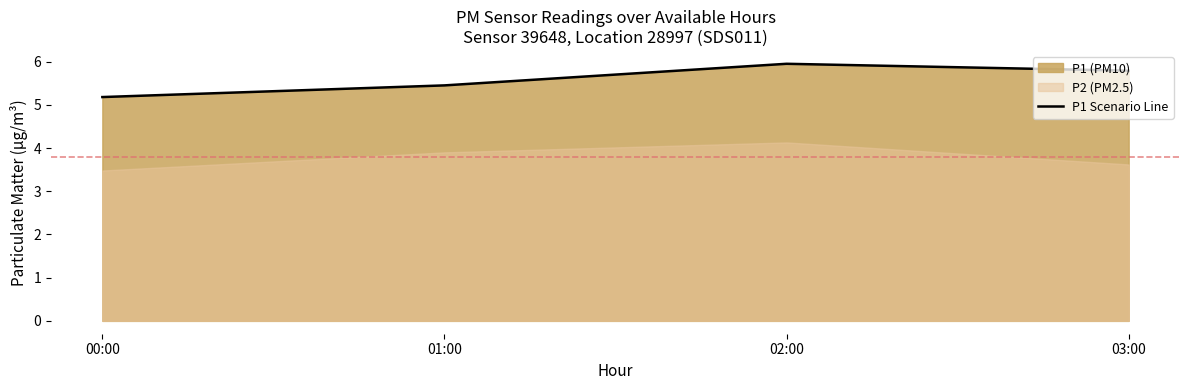

Reading right to left, transcribe all the data shown in this chart.

03:00=5.8	02:00=6.0	01:00=5.5	00:00=5.2